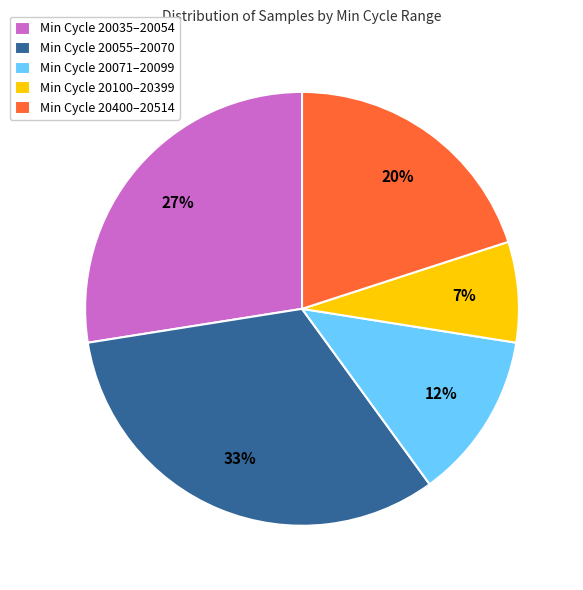

Does any single category account for the majority?

No